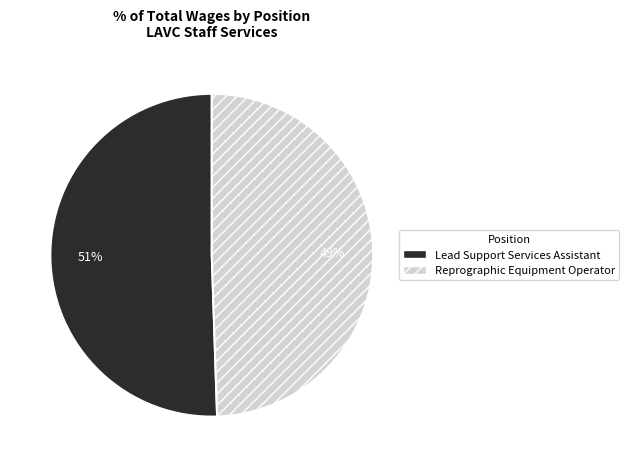

To the nearest percent, what is the average slice percentage?

50%